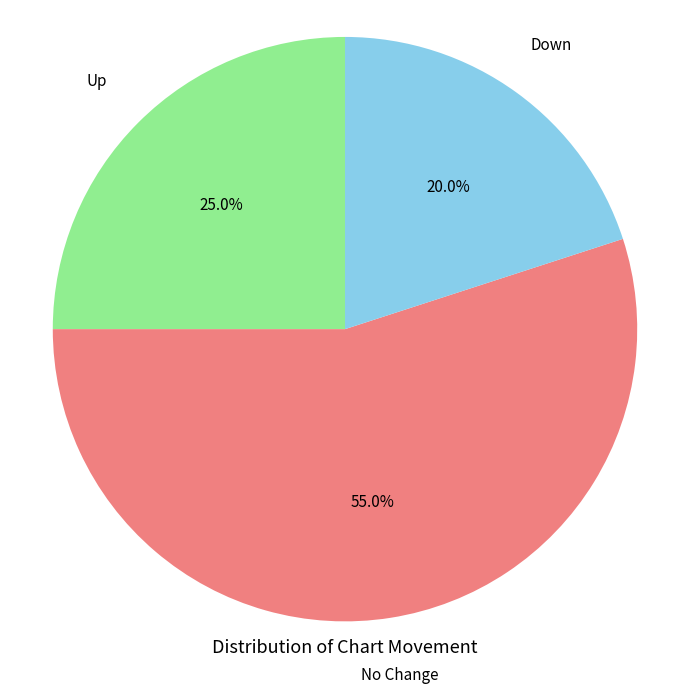

Is there a majority slice in this chart?

Yes